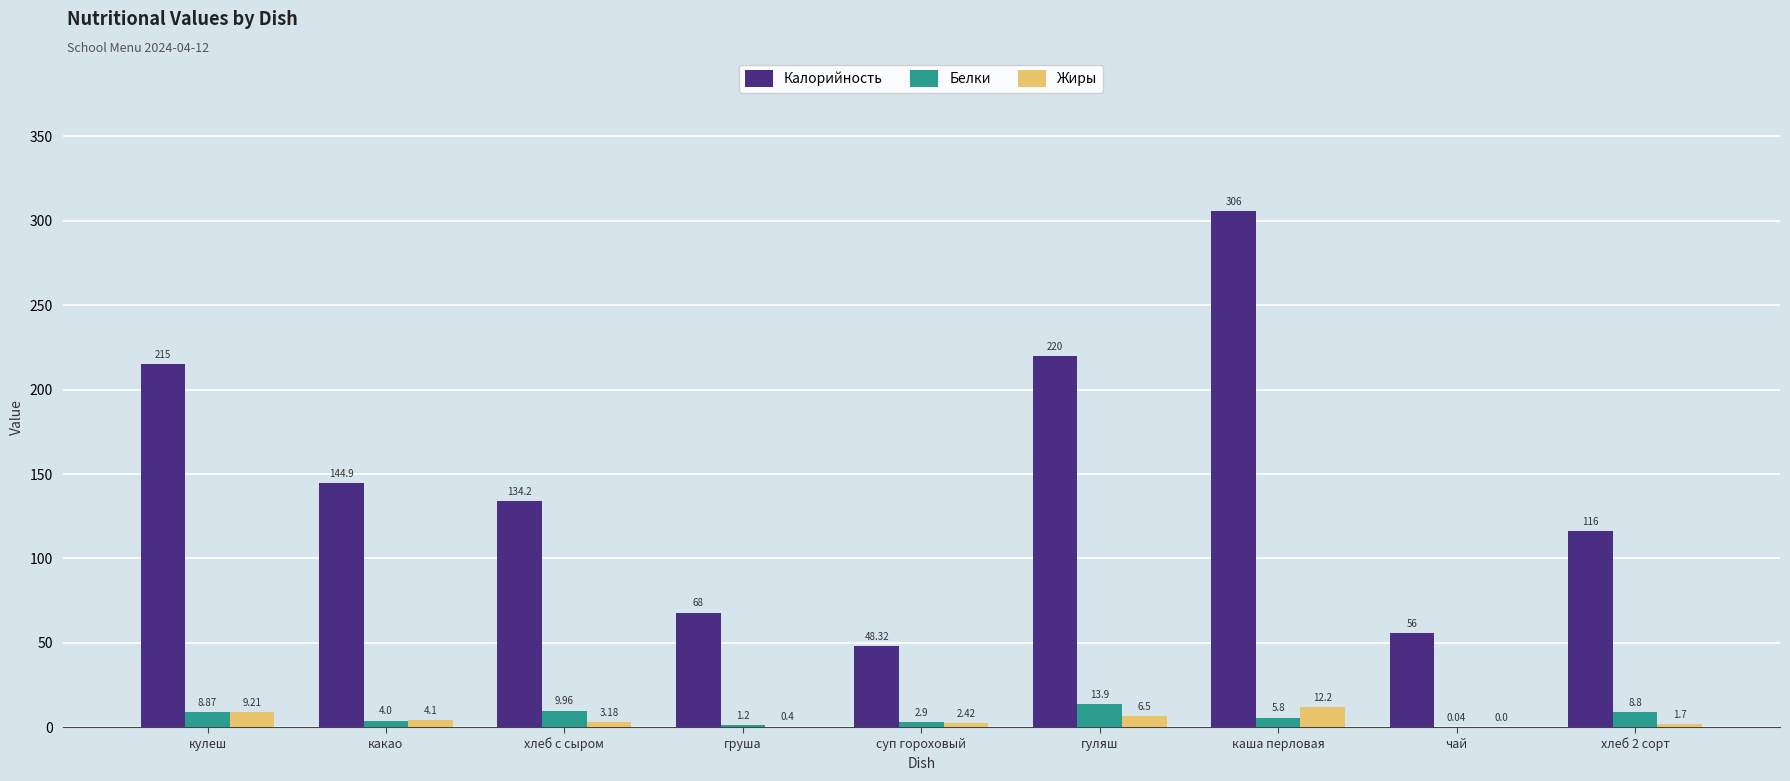

What is the sum of all Жиры values?

39.7